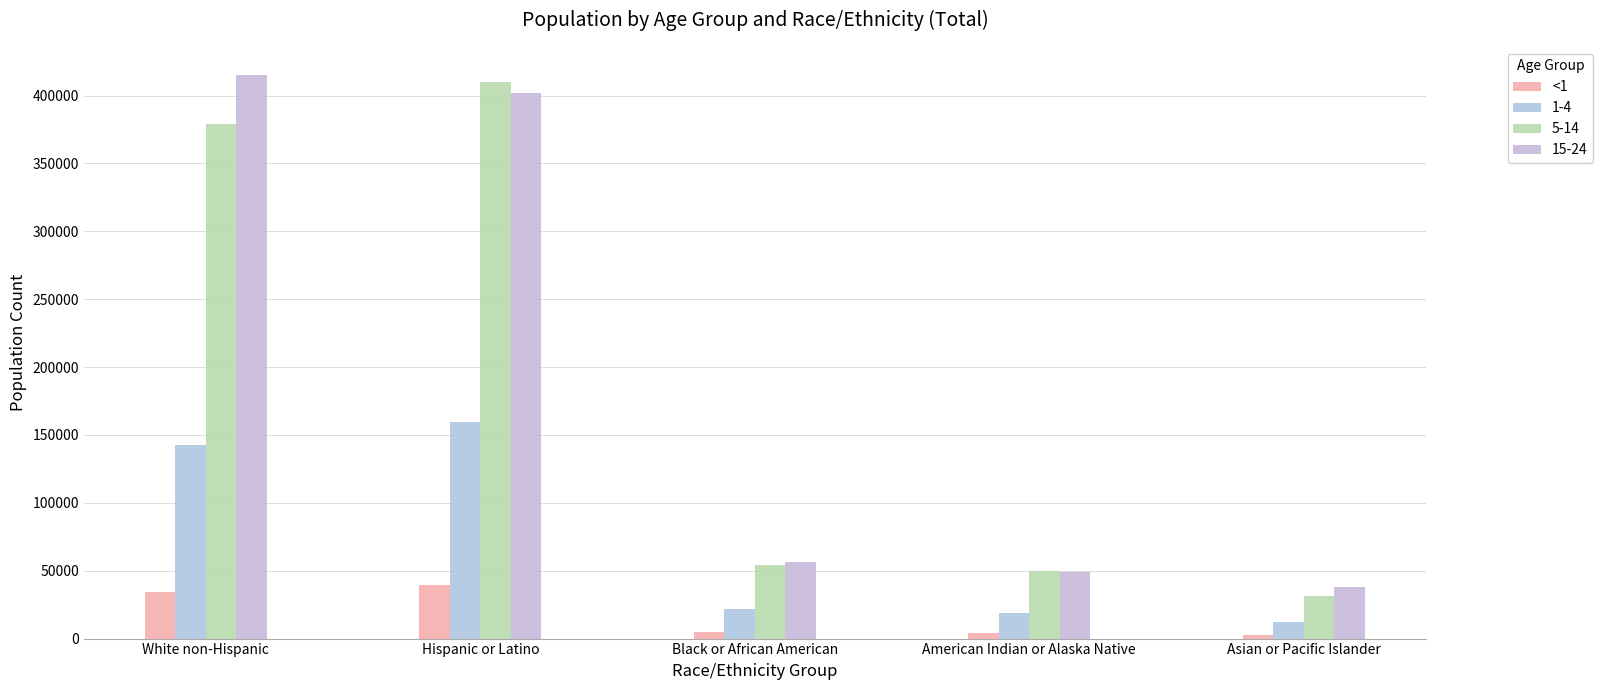

How many bars are there in total?

20